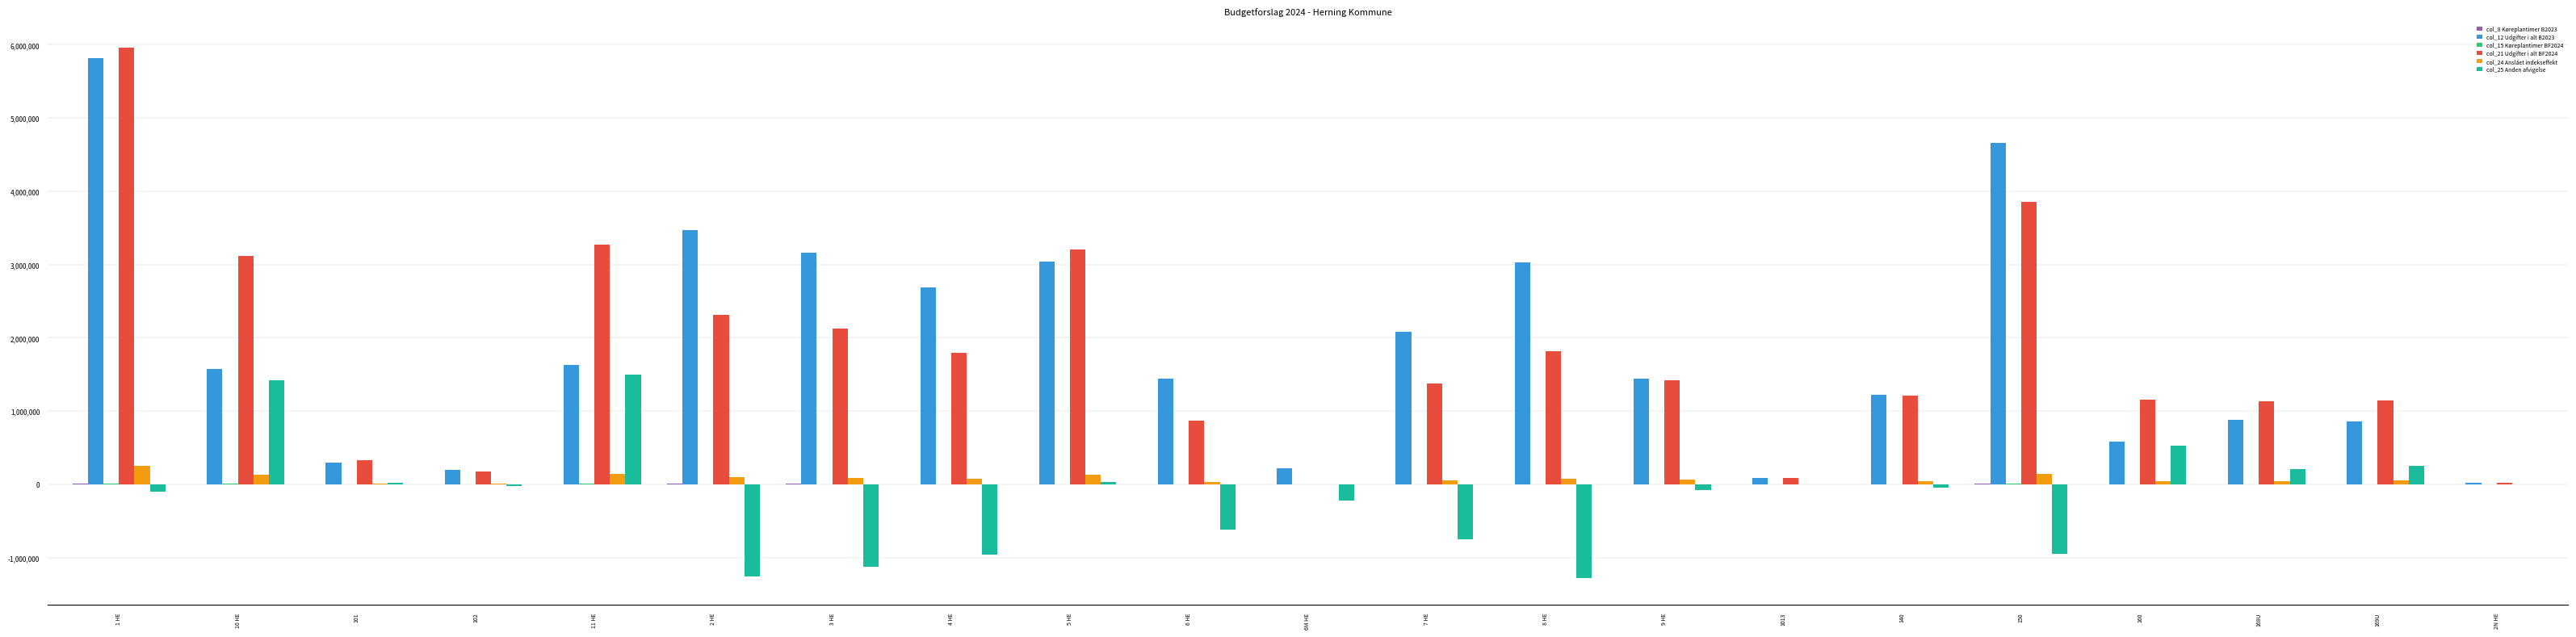

True or false: col_24 Anslået indekseffekt has a value of 43352.4 at 160.

True